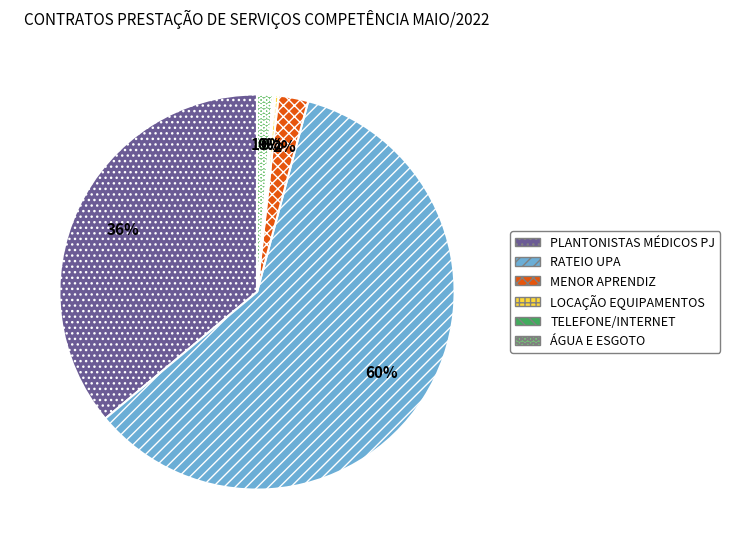

Is there a majority slice in this chart?

Yes